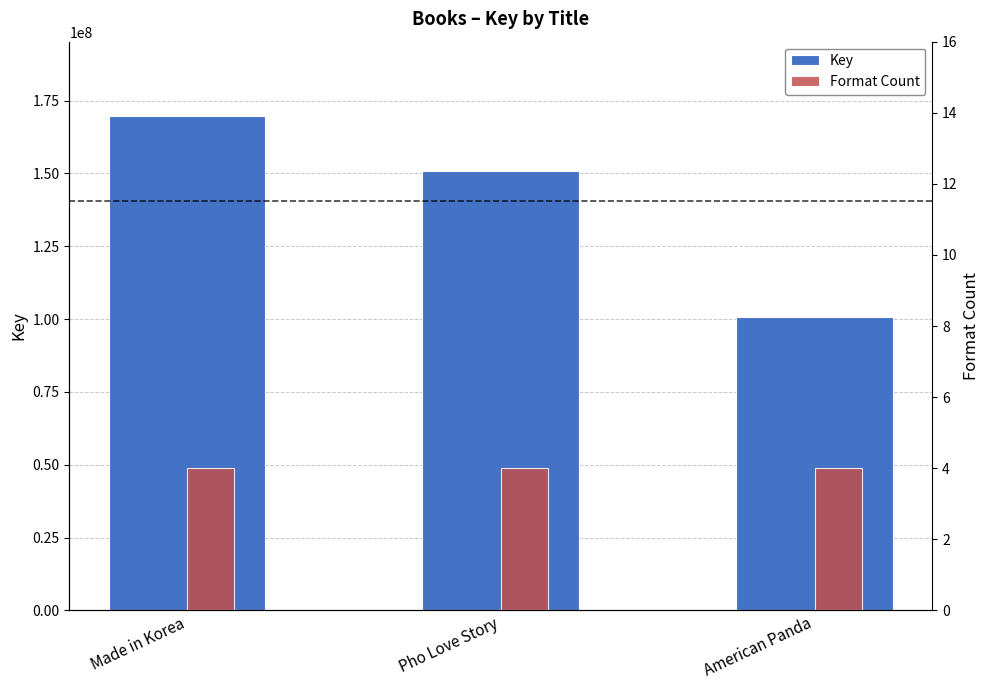

At which label does Key first exceed 150968597?

Made in Korea